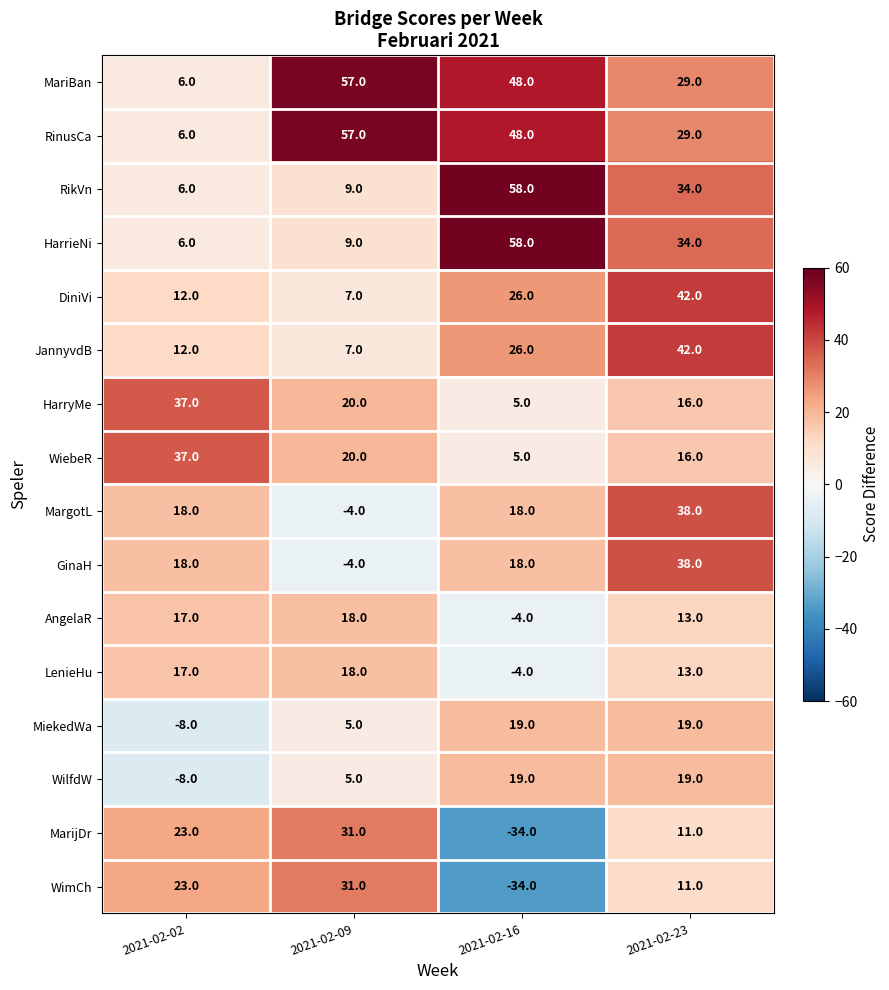

What is the total value across all series at 2021-02-02?

222